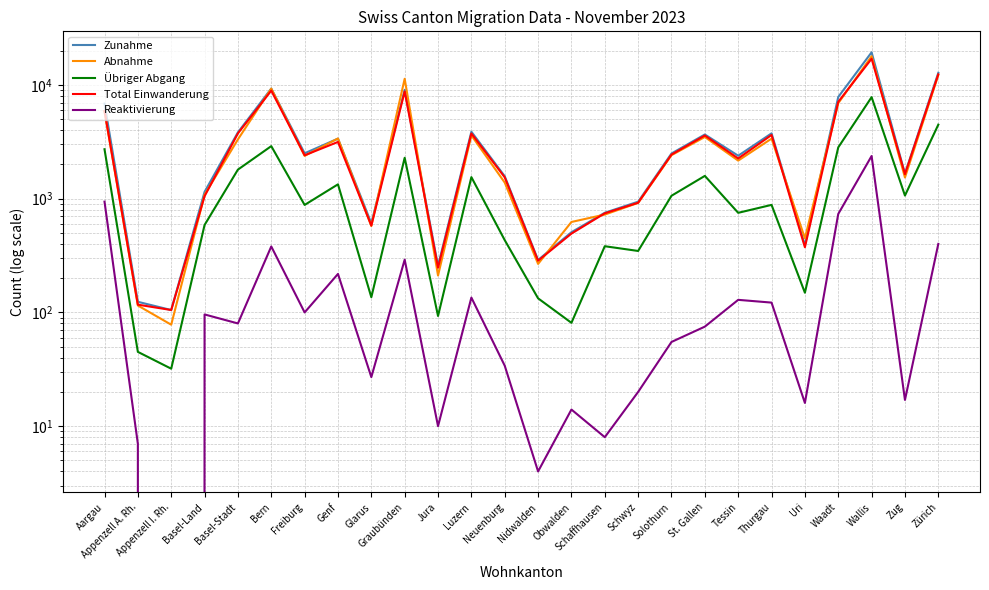

True or false: Zunahme and Übriger Abgang intersect in this chart.

False